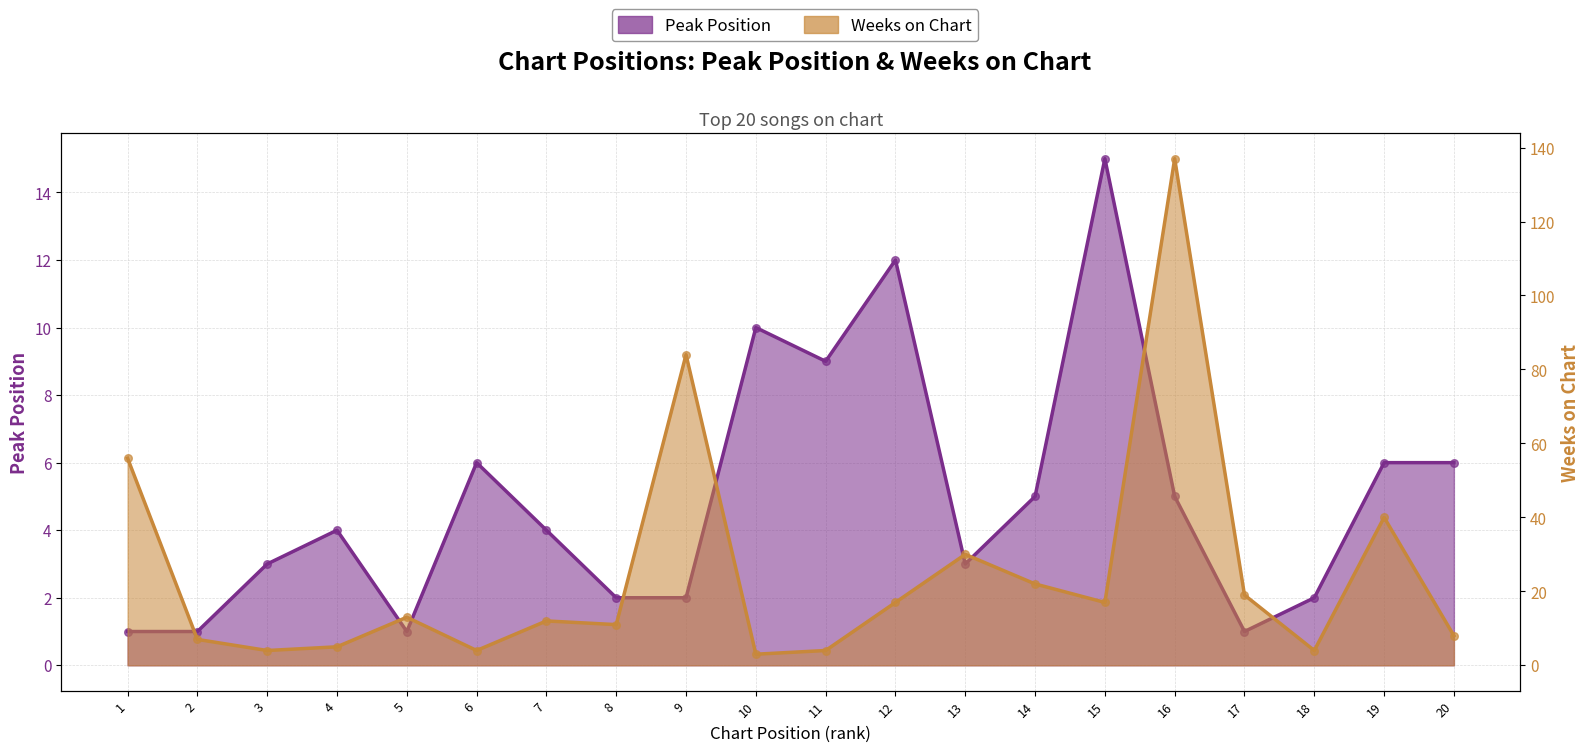

Is the value of Weeks on Chart at 4 greater than the value of Peak Position at 9?

Yes